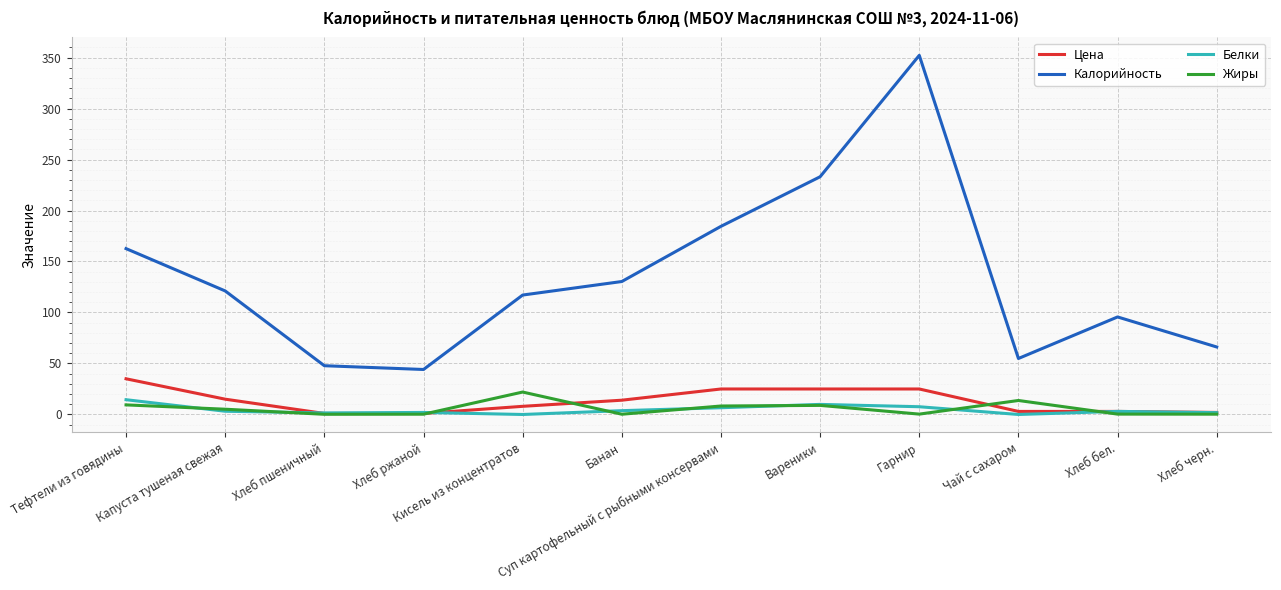

What is the maximum value shown in the chart?

352.1